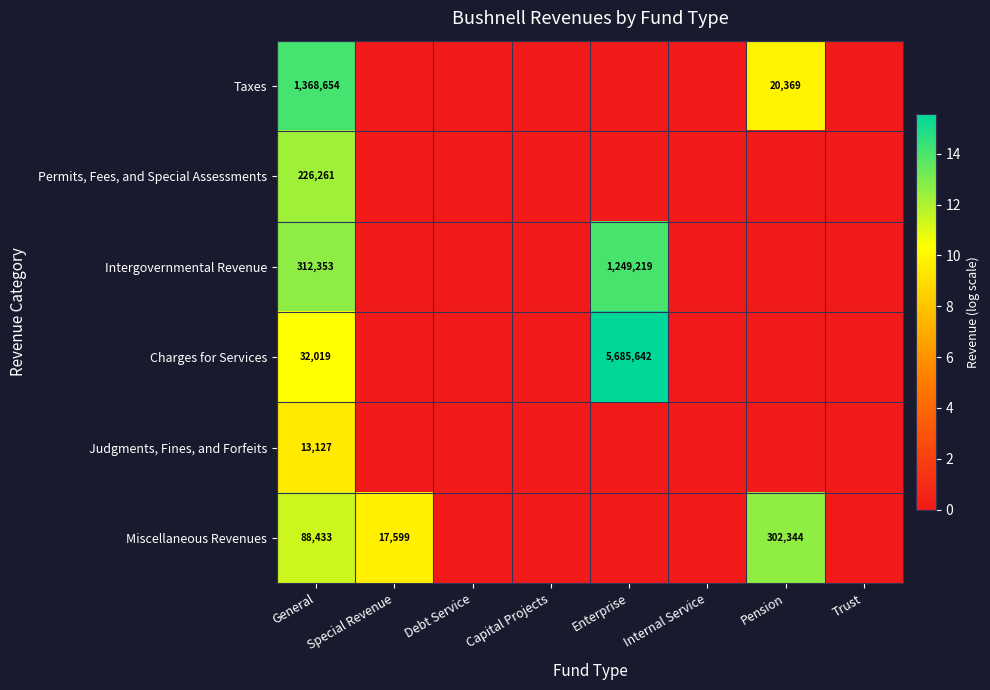

How many distinct data groups are displayed?

6